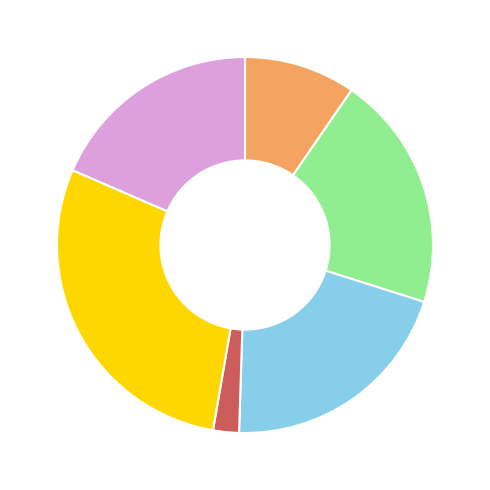

Is there any slice that represents more than half of the pie?

No